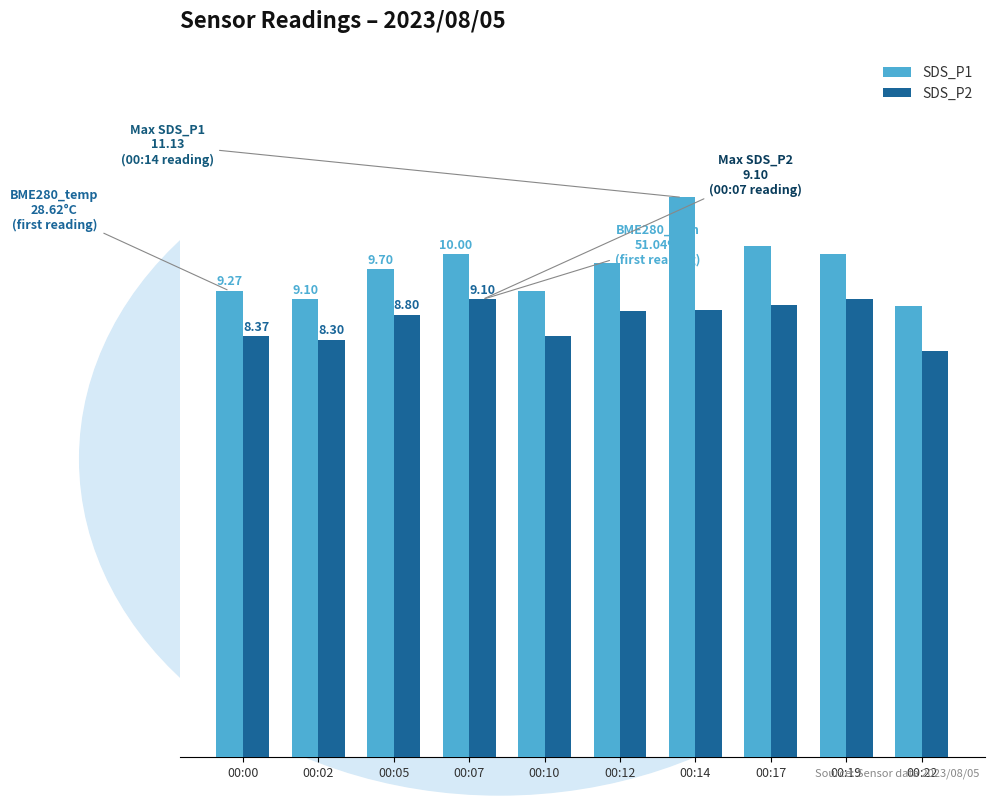

What are all the series names shown in the legend?

SDS_P1, SDS_P2